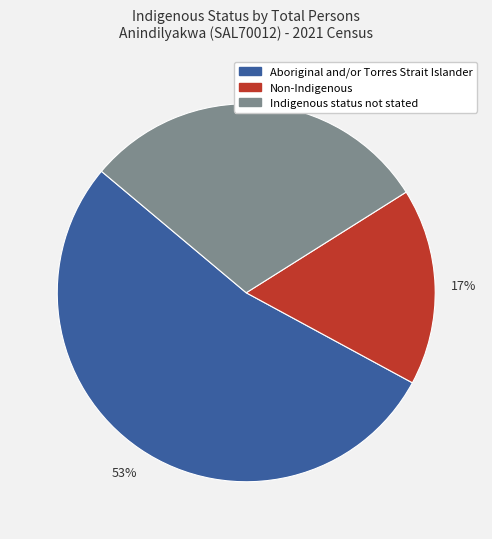

What is the ratio of the value at Indigenous status not stated to the value at Non-Indigenous?

1.8